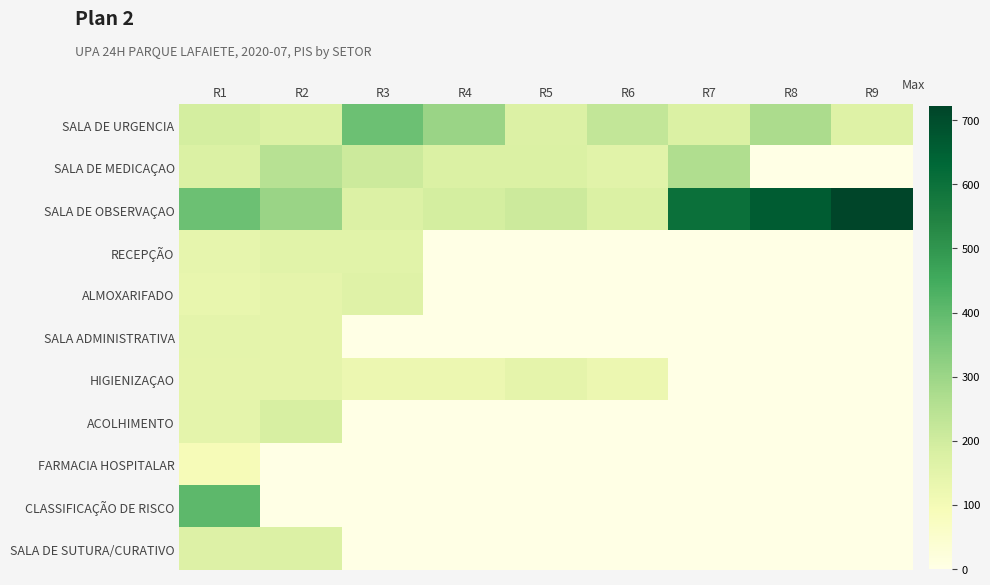

Reading right to left, what are all the values shown in this chart?

SALA DE URGENCIA: R9=165.9	R8=273.7	R7=172.7	R6=226.8	R5=171.6	R4=302.4	R3=379.5	R2=173.6	R1=190.8
SALA DE MEDICAÇAO: R9=0.0	R8=0.0	R7=265.4	R6=155.7	R5=174.1	R4=173.6	R3=208.0	R2=248.8	R1=173.6
SALA DE OBSERVAÇAO: R9=722.8	R8=663.0	R7=603.1	R6=173.6	R5=208.0	R4=190.8	R3=171.6	R2=302.4	R1=379.5
RECEPÇÃO: R9=0.0	R8=0.0	R7=0.0	R6=0.0	R5=0.0	R4=0.0	R3=157.8	R2=157.8	R1=140.9
ALMOXARIFADO: R9=0.0	R8=0.0	R7=0.0	R6=0.0	R5=0.0	R4=0.0	R3=161.0	R2=144.8	R1=135.4
SALA ADMINISTRATIVA: R9=0.0	R8=0.0	R7=0.0	R6=0.0	R5=0.0	R4=0.0	R3=0.0	R2=146.7	R1=148.3
HIGIENIZAÇAO: R9=0.0	R8=0.0	R7=0.0	R6=121.9	R5=145.5	R4=122.5	R3=121.9	R2=144.9	R1=144.1
ACOLHIMENTO: R9=0.0	R8=0.0	R7=0.0	R6=0.0	R5=0.0	R4=0.0	R3=0.0	R2=185.2	R1=148.6
FARMACIA HOSPITALAR: R9=0.0	R8=0.0	R7=0.0	R6=0.0	R5=0.0	R4=0.0	R3=0.0	R2=0.0	R1=91.1
CLASSIFICAÇÃO DE RISCO: R9=0.0	R8=0.0	R7=0.0	R6=0.0	R5=0.0	R4=0.0	R3=0.0	R2=0.0	R1=405.5
SALA DE SUTURA/CURATIVO: R9=0.0	R8=0.0	R7=0.0	R6=0.0	R5=0.0	R4=0.0	R3=0.0	R2=171.6	R1=167.9